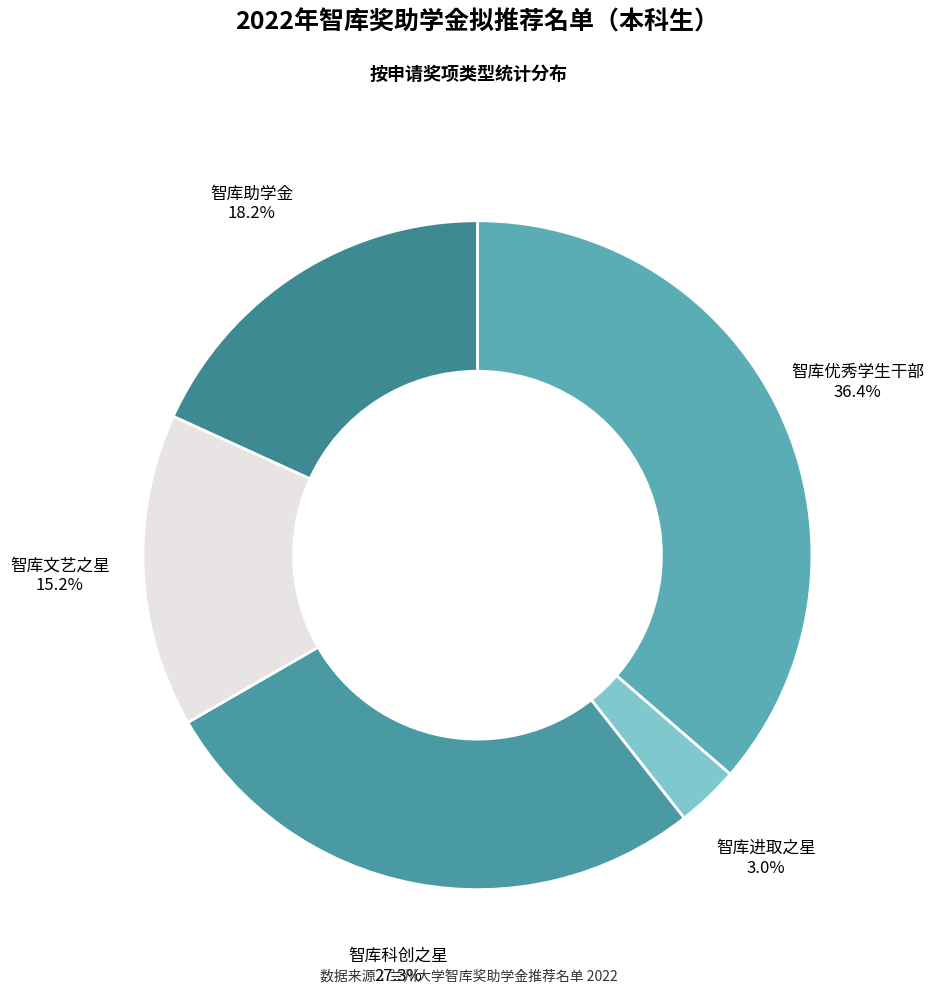

Which category has the biggest portion of the pie?

智库优秀学生干部